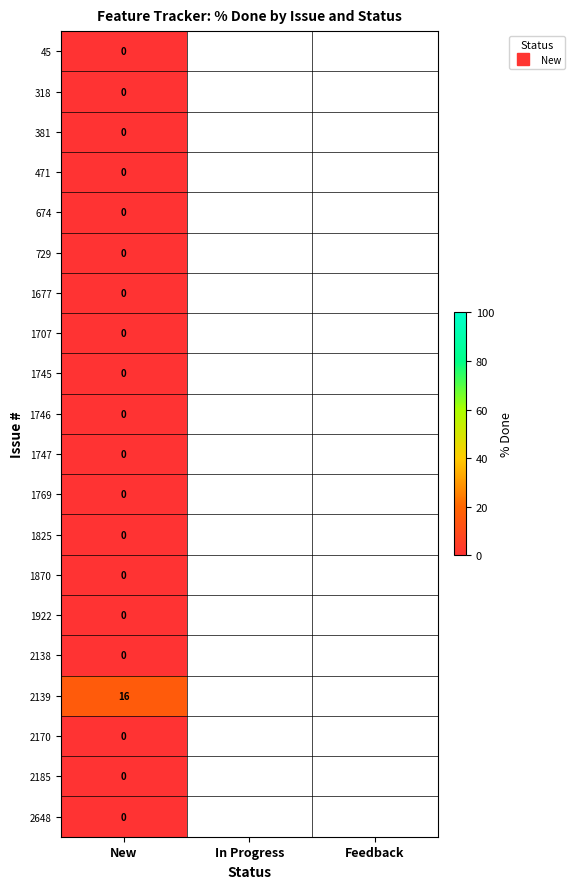

At In Progress, list the series in order from smallest to largest.

45, 318, 381, 471, 674, 729, 1677, 1707, 1745, 1746, 1747, 1769, 1825, 1870, 1922, 2138, 2139, 2170, 2185, 2648